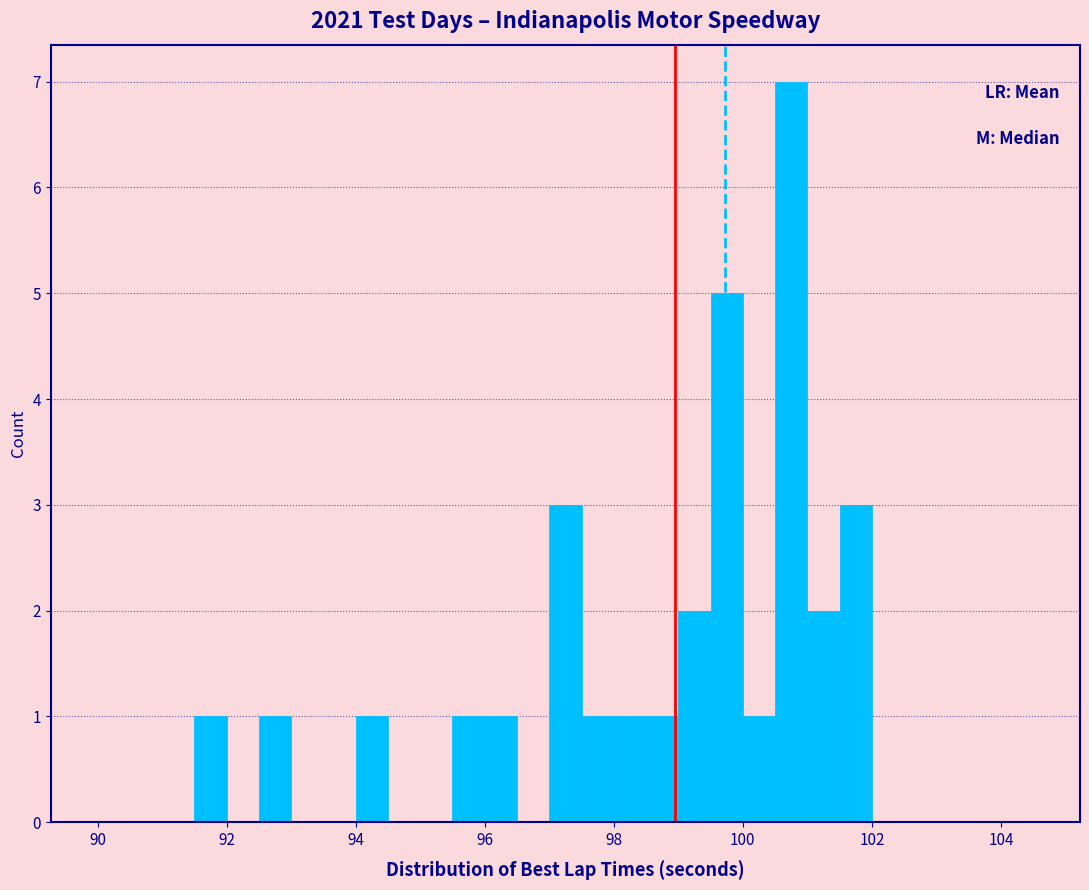

Around what value on the x-axis is the tallest bar? Give the approximate position of its centre, as read against the axis.

100.8